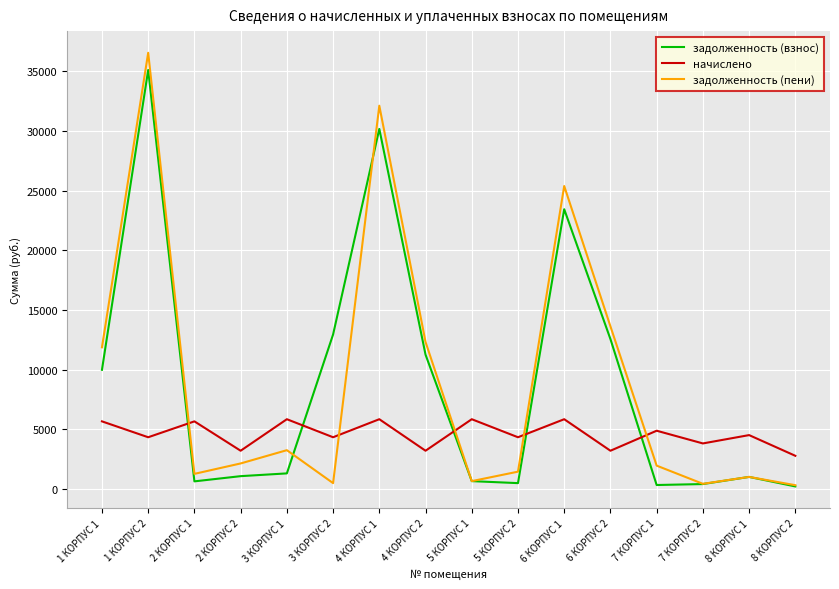

What is the difference between the maximum and minimum values in the задолженность (взнос) series?

34910.9